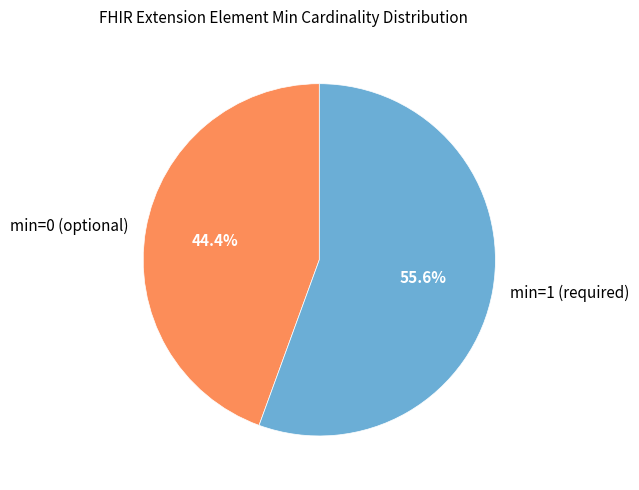

Rank the categories by value from lowest to highest.

min=0 (optional), min=1 (required)